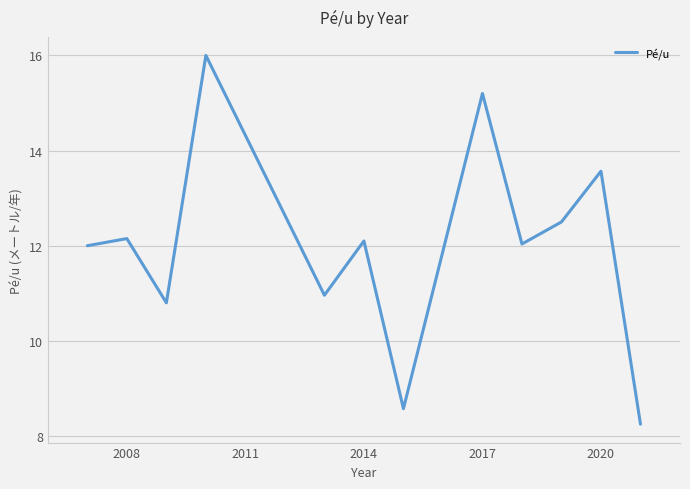

What is the maximum value shown in the chart?

16.0